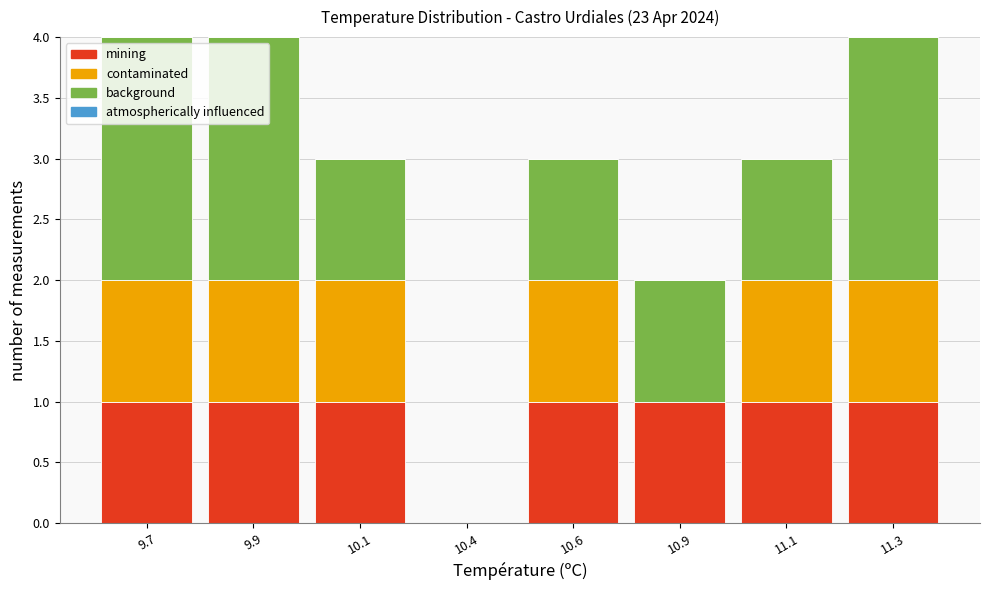

Reading left to right, list the values for the mining series.

9.7=1	9.9=1	10.1=1	10.4=0	10.6=1	10.9=1	11.1=1	11.3=1